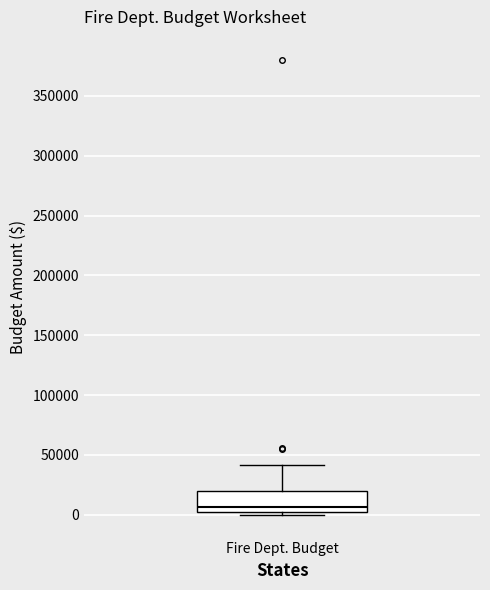

Read this box plot against the y-axis: the position of the median line, the range covered by the box, and the ends of both whiskers. The values are not printed on the chart, so give them approximately, as read against the axis.

median 5000, box 0 to 20000, whiskers 0 (just below the box's lower edge) to 40000